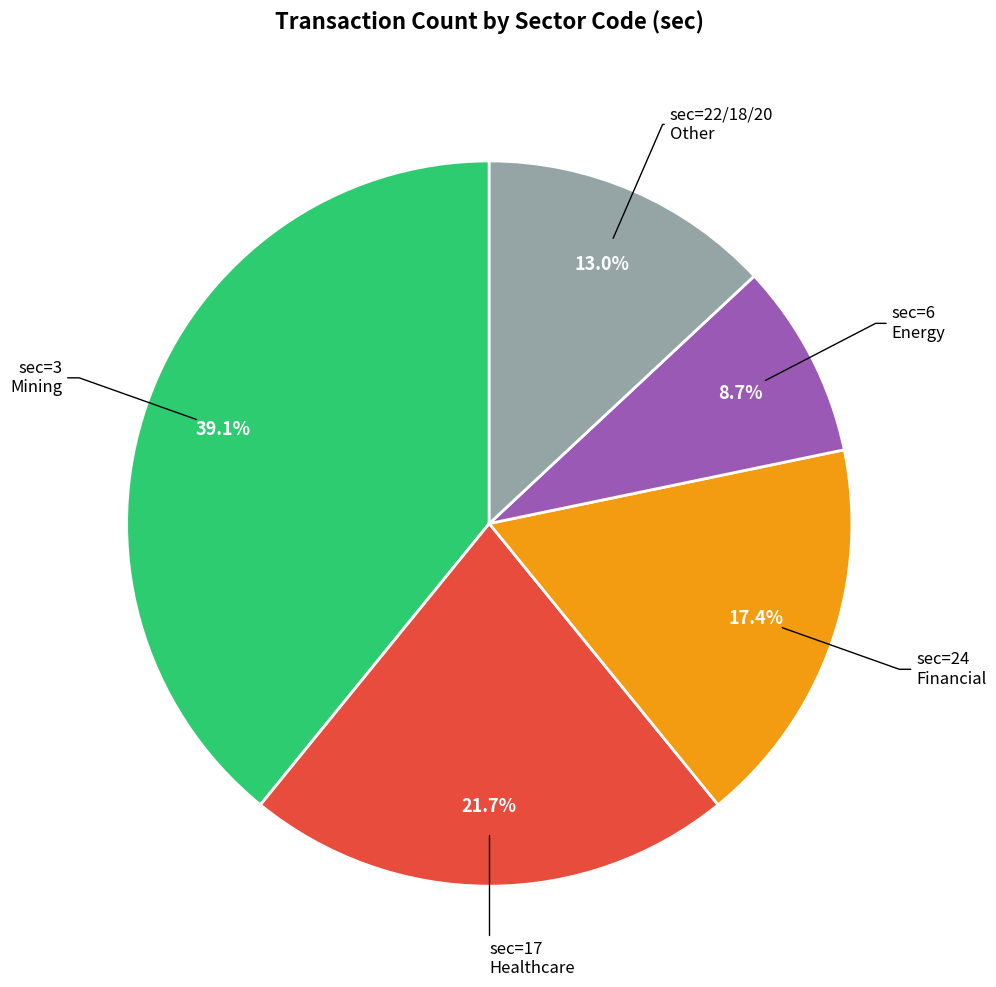

Does any single category account for the majority?

No